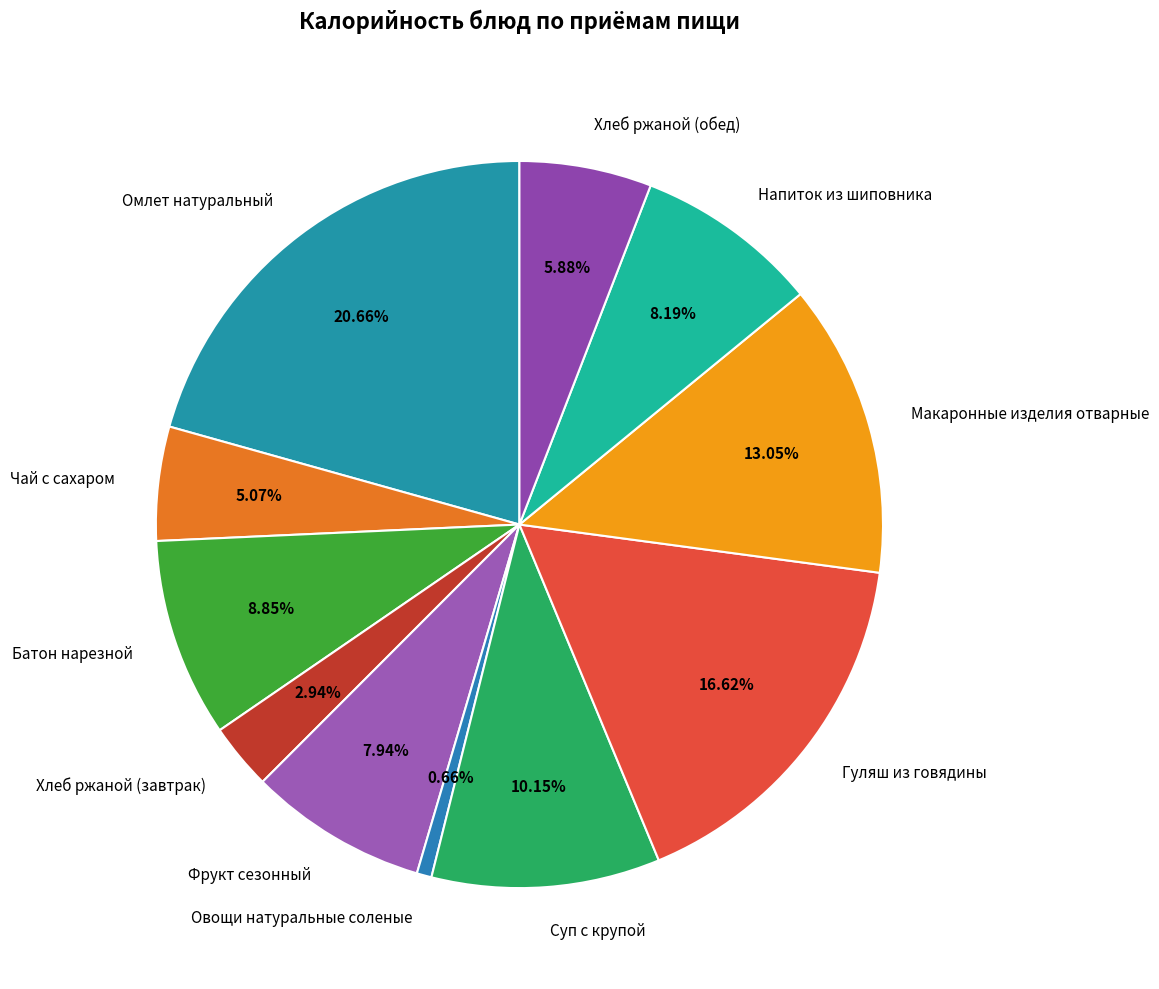

True or false: Суп с крупой accounts for 1% of the total.

False